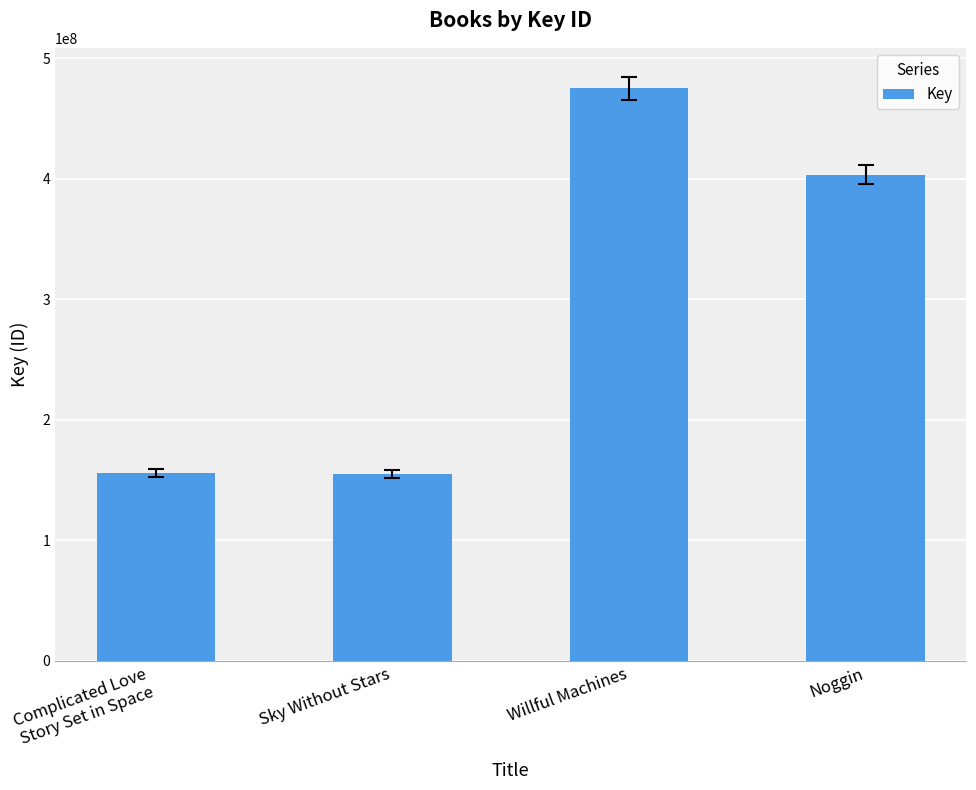

What is the value of the 4th bar from the left?

403385077